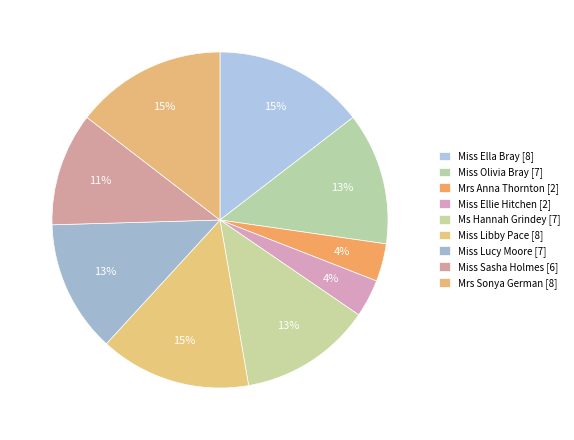

Do Miss Ellie Hitchen and Mrs Sonya German together represent more than half of the pie?

No